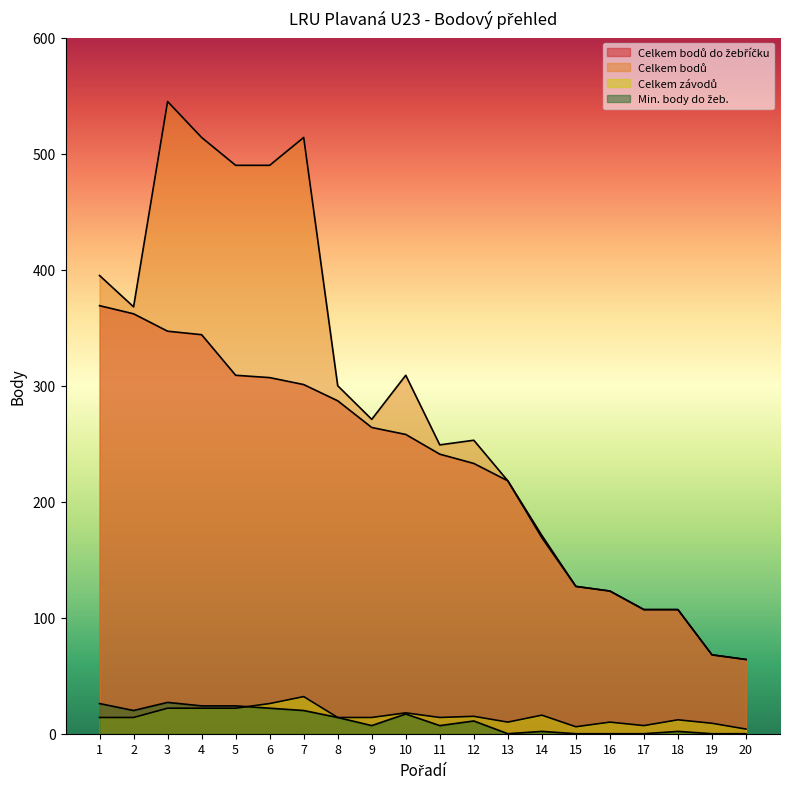

Reading left to right, transcribe all the data shown in this chart.

Celkem bodů do žebříčku: 1=369	2=362	3=347	4=344	5=309	6=307	7=301	8=287	9=264	10=258	11=241	12=233	13=218	14=169	15=127	16=123	17=107	18=107	19=68	20=64
Celkem bodů: 1=395	2=368	3=545	4=514	5=490	6=490	7=514	8=300	9=271	10=309	11=249	12=253	13=218	14=171	15=127	16=123	17=107	18=107	19=68	20=64
Celkem závodů: 1=14	2=14	3=22	4=22	5=22	6=26	7=32	8=14	9=14	10=18	11=14	12=15	13=10	14=16	15=6	16=10	17=7	18=12	19=9	20=4
Min. body do žeb.: 1=26	2=20	3=27	4=24	5=24	6=22	7=20	8=14	9=7	10=17	11=7	12=11	13=0	14=2	15=0	16=0	17=0	18=2	19=0	20=0